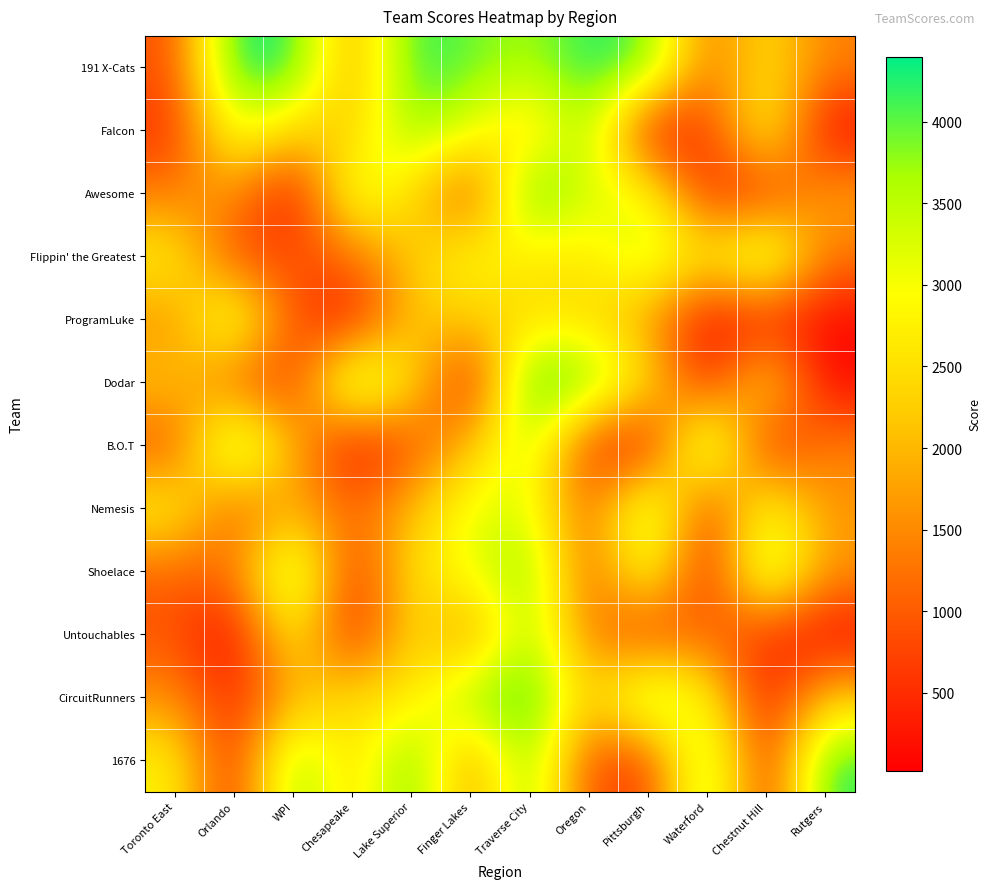

What is the greatest value displayed?

4398